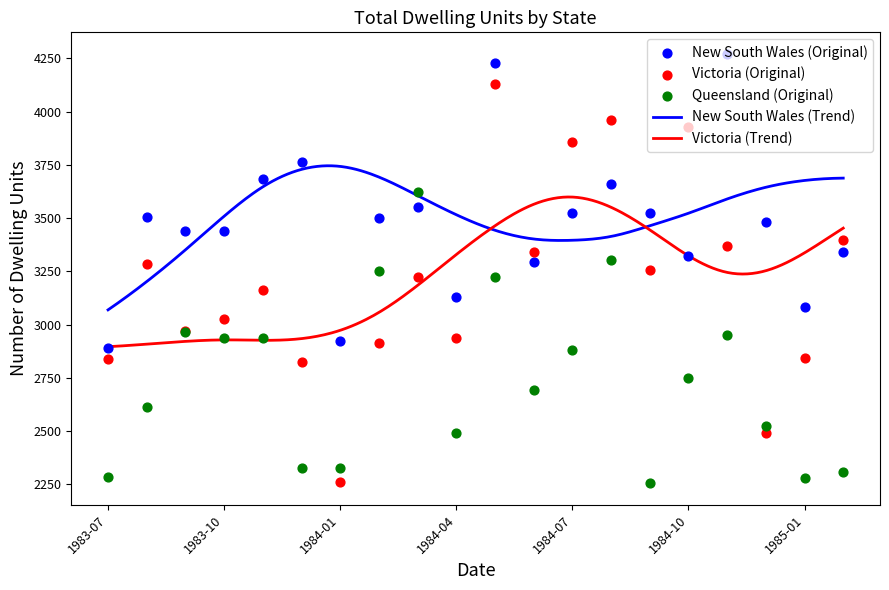

Which series reaches the maximum Y coordinate?

New South Wales (Original)